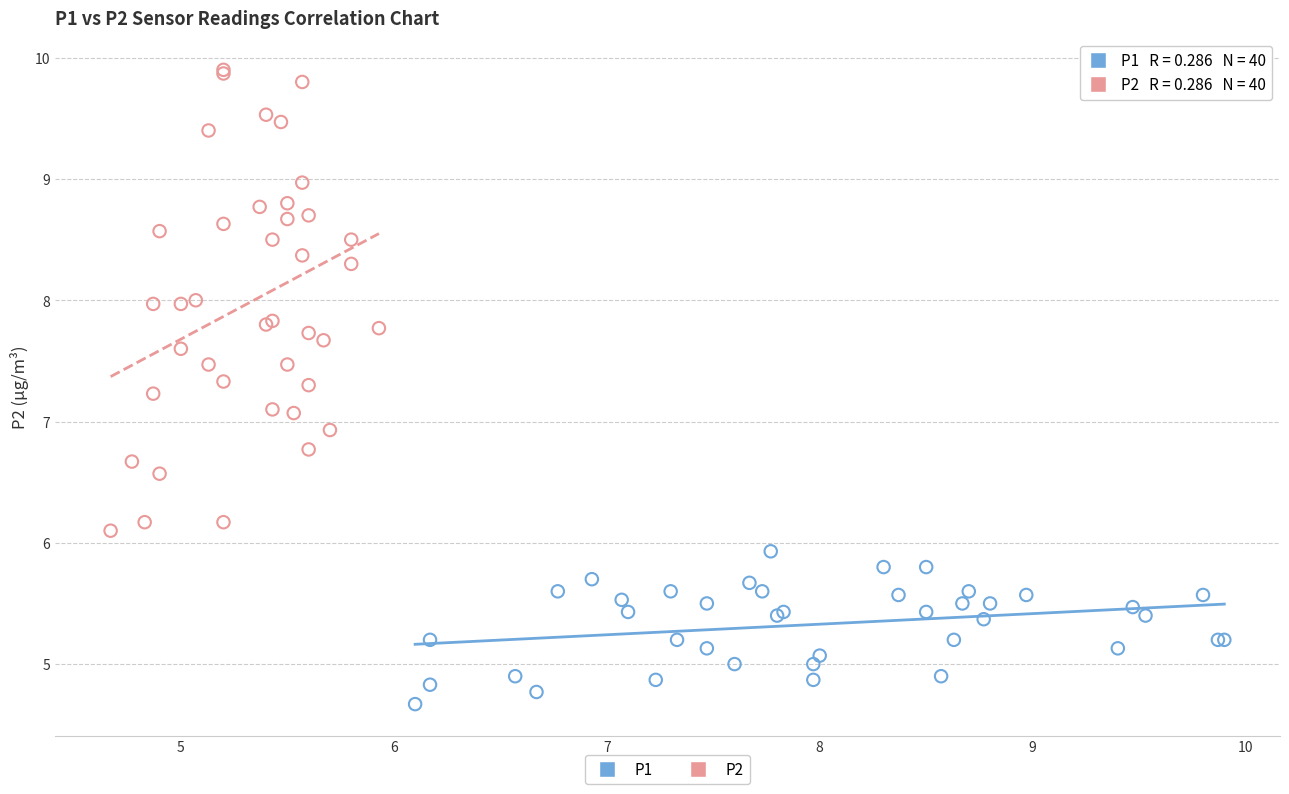

Which series has the largest Y range (max minus min)?

P2